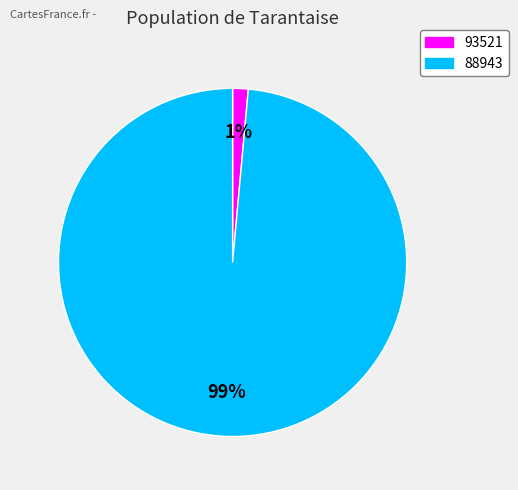

Which has a higher value, 93521 or 88943?

88943